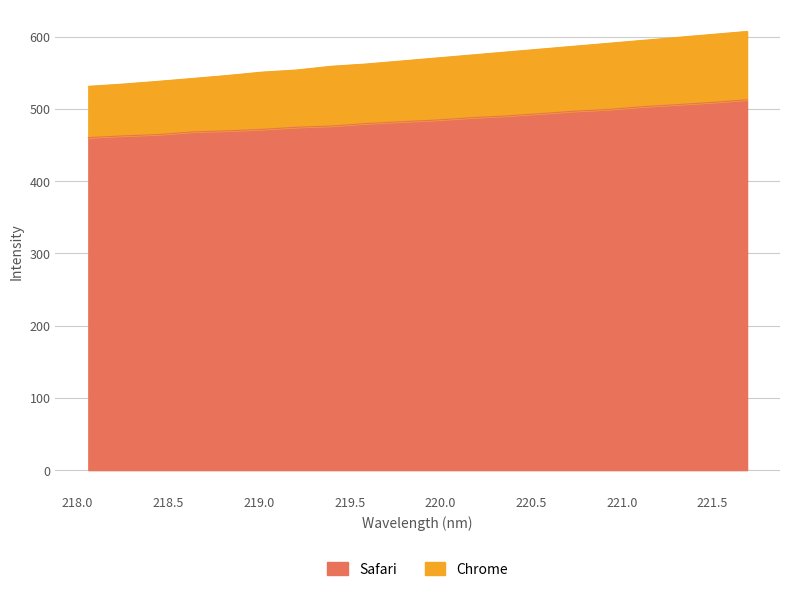

Is it true that Safari equals 479.7 at 219.589?

True